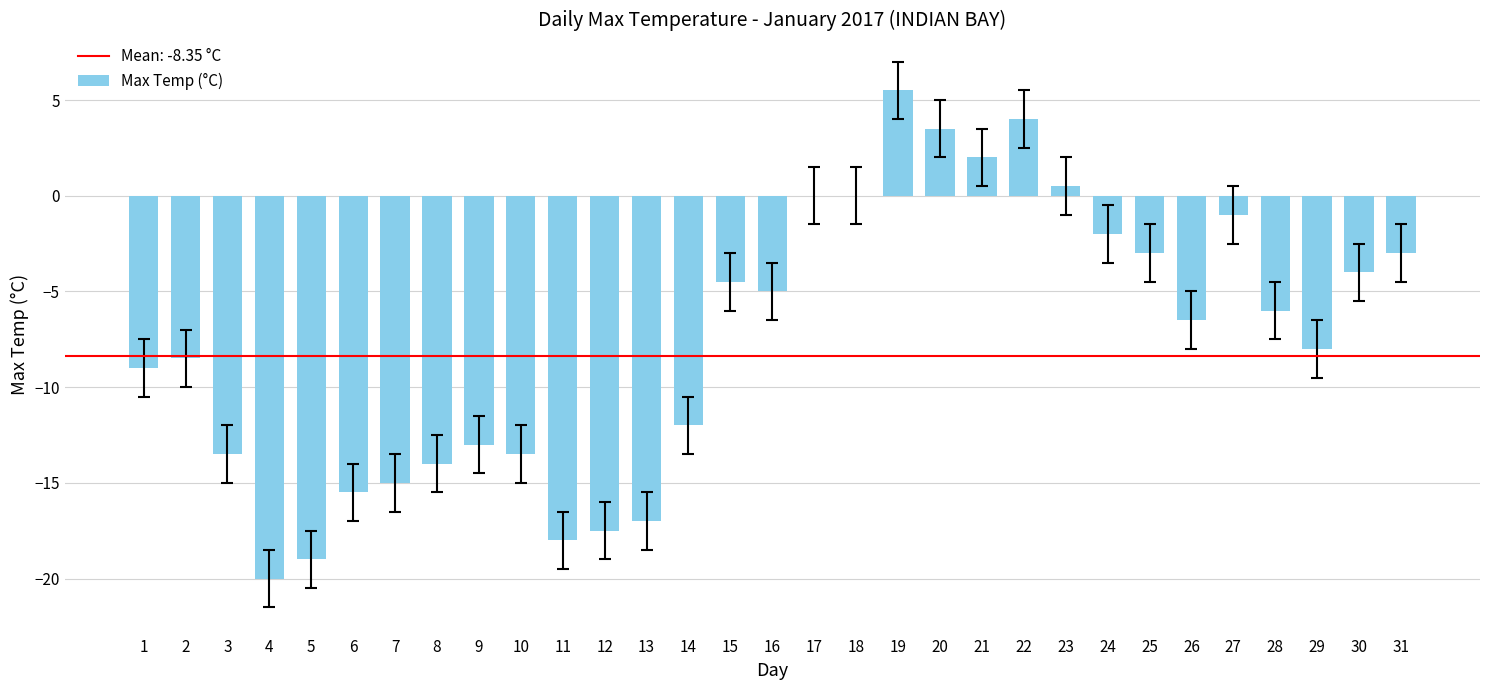

What is the maximum value shown in the chart?

5.5